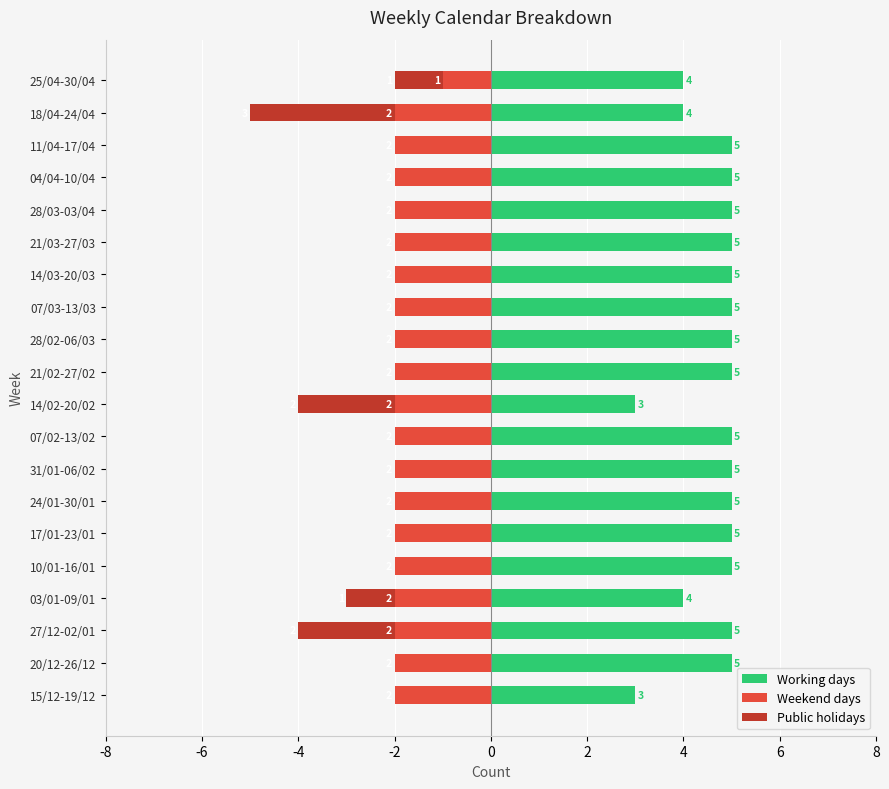

What is the difference between the maximum and minimum values in the Working days series?

2